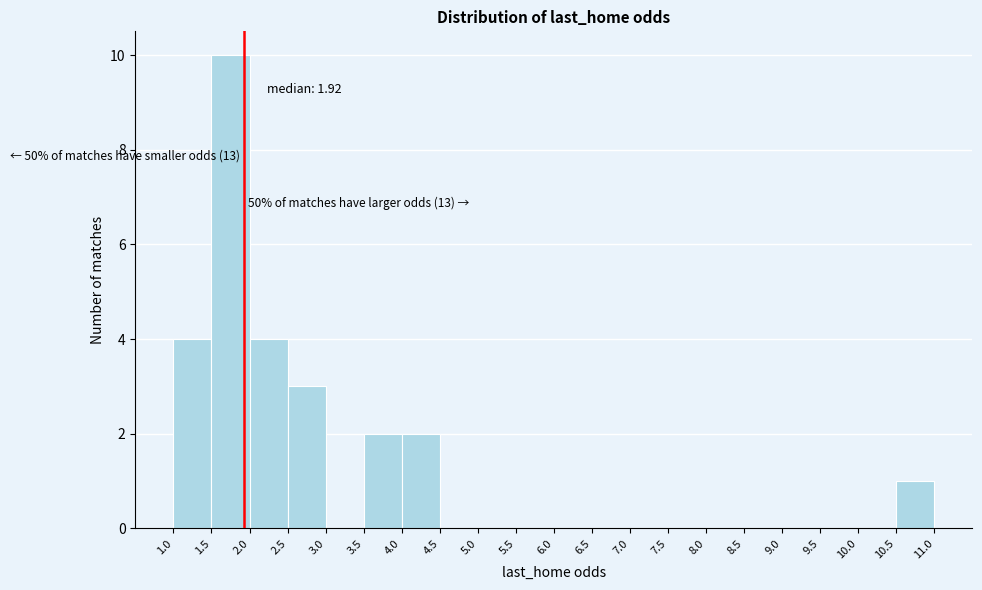

Which range on the x-axis has the tallest bar?

1.5 to 2.0